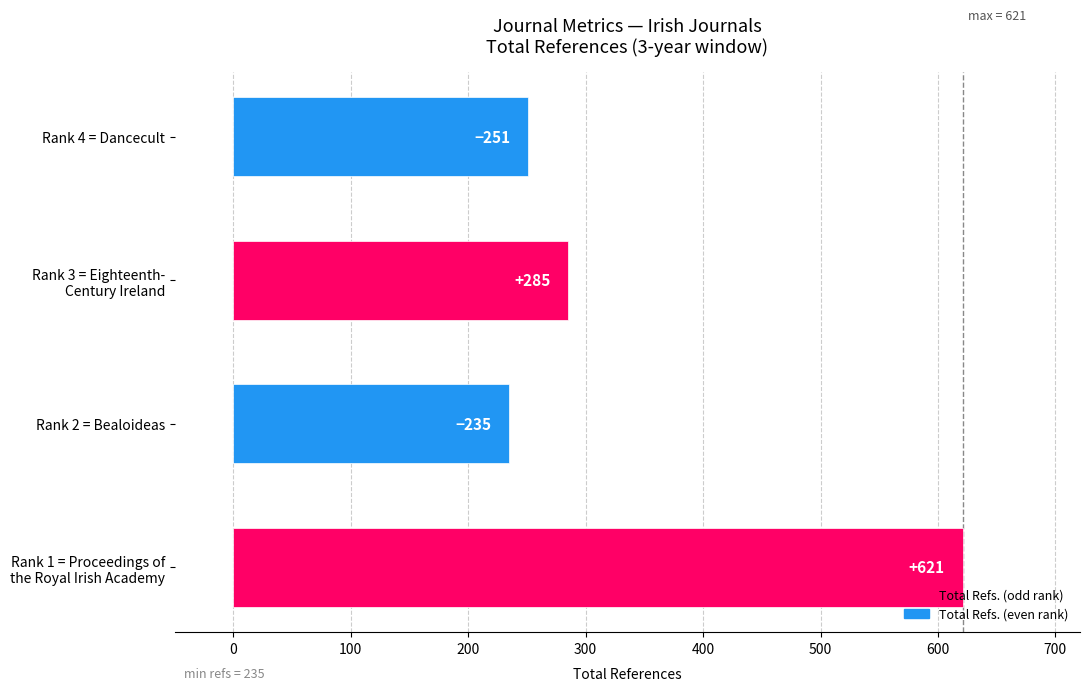

Rank the categories by value from highest to lowest.

Rank 1 = Proceedings of
the Royal Irish Academy, Rank 3 = Eighteenth-
Century Ireland, Rank 4 = Dancecult, Rank 2 = Bealoideas